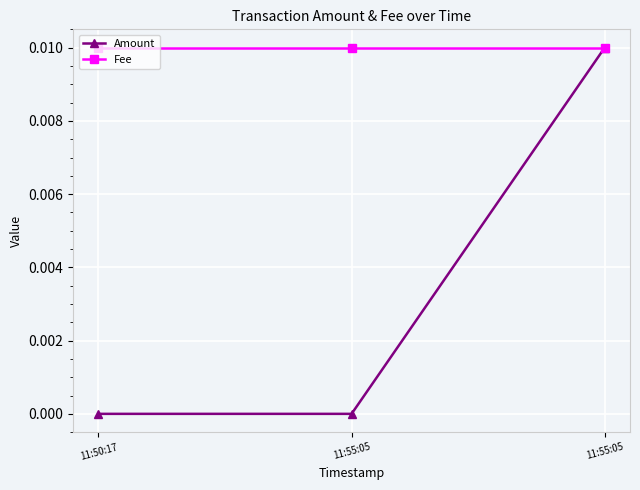

The Amount series shows 0.0 at 11:50:17. True or false?

True